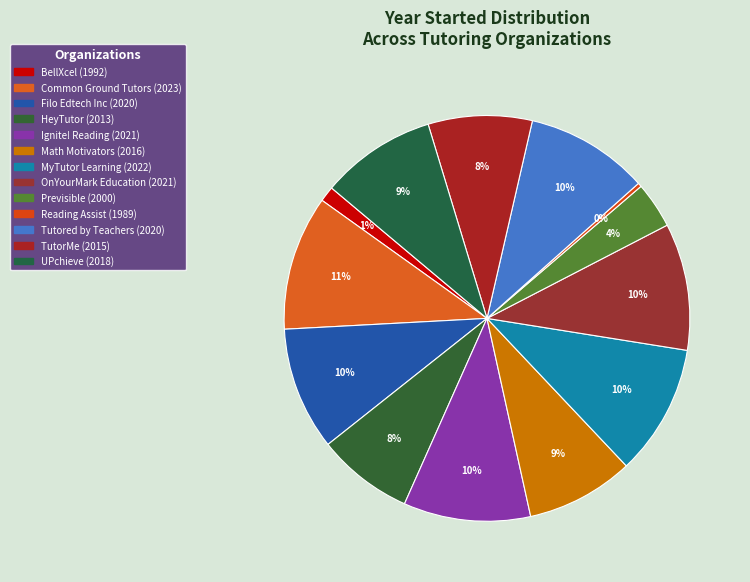

Is UPchieve the majority of the pie?

No